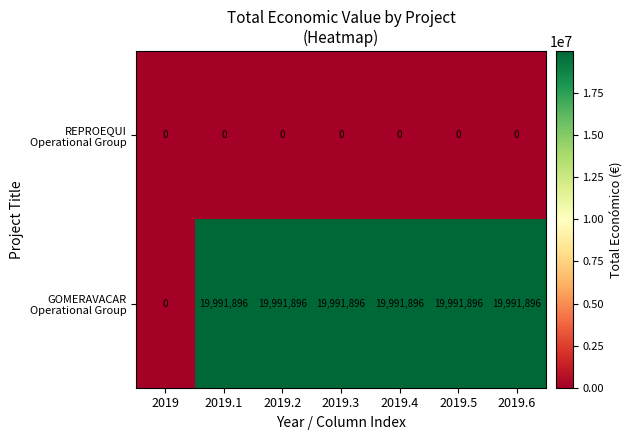

Count the number of categories in the chart.

7